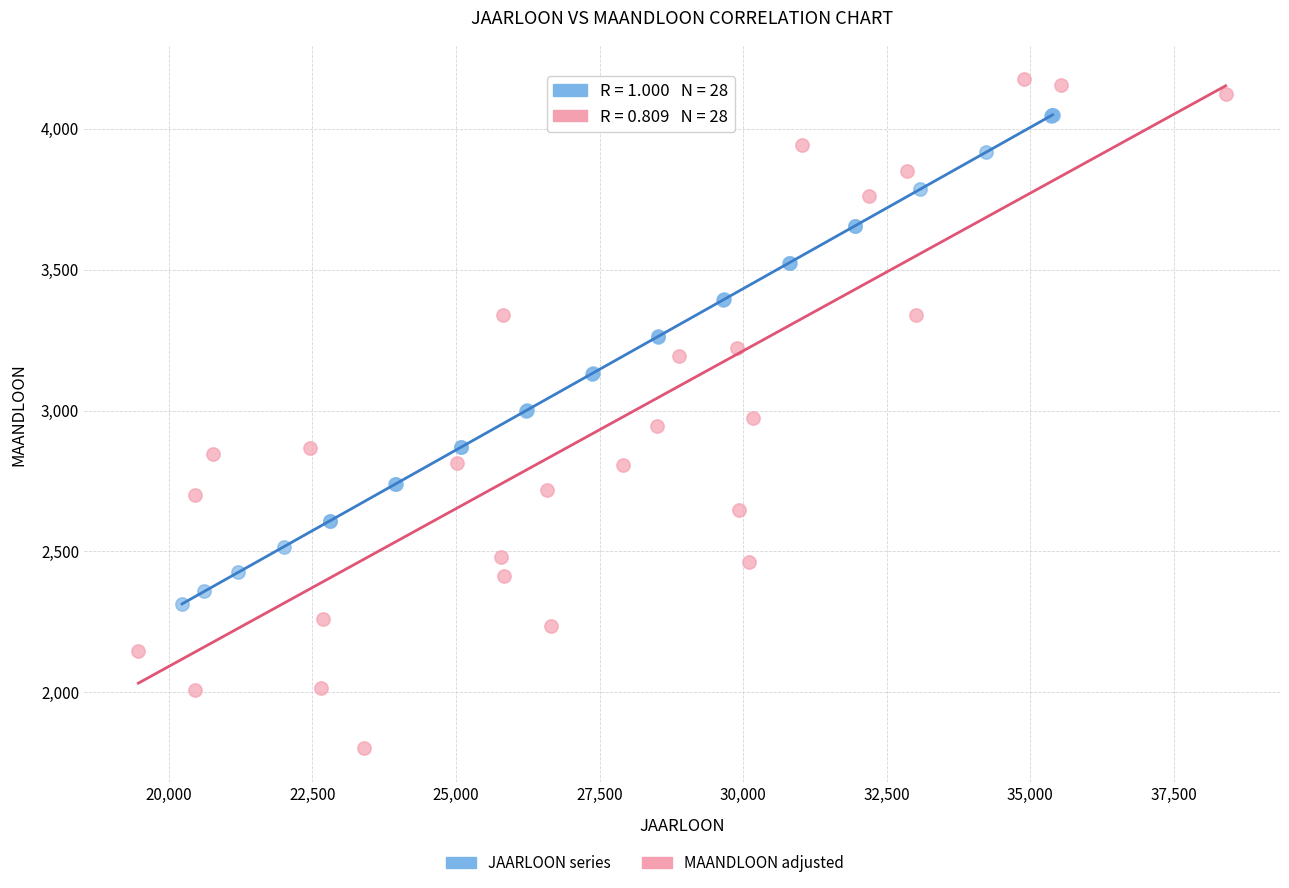

Which series contains the highest Y value?

MAANDLOON adjusted